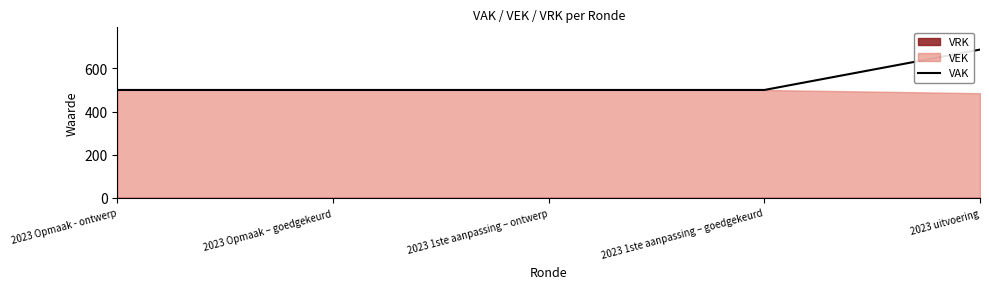

Approximately how many times larger is the value at 2023 1ste aanpassing – goedgekeurd compared to 2023 Opmaak - ontwerp?

1.0